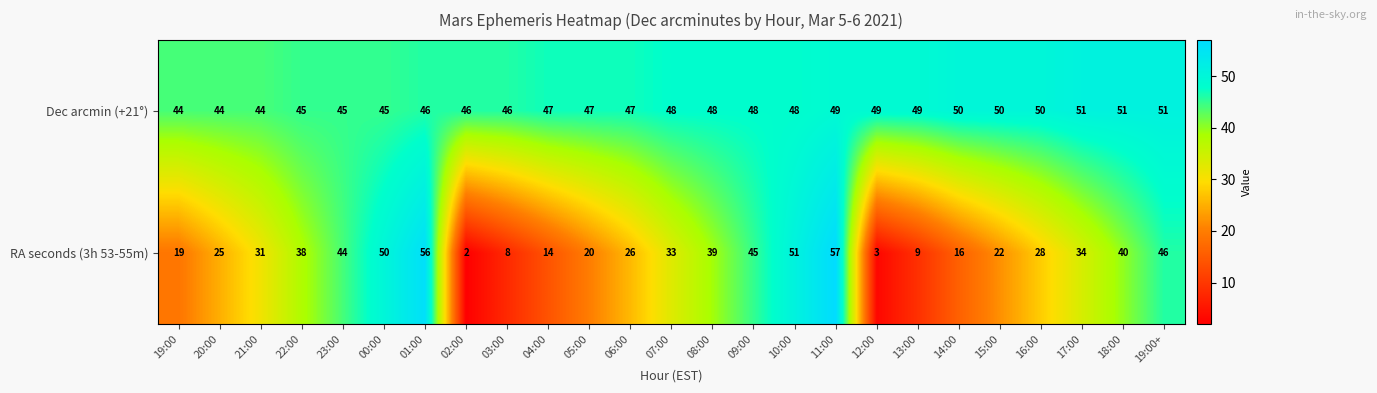

What is the sum of the Dec arcmin (+21°) values at 03:00 and 13:00?

95